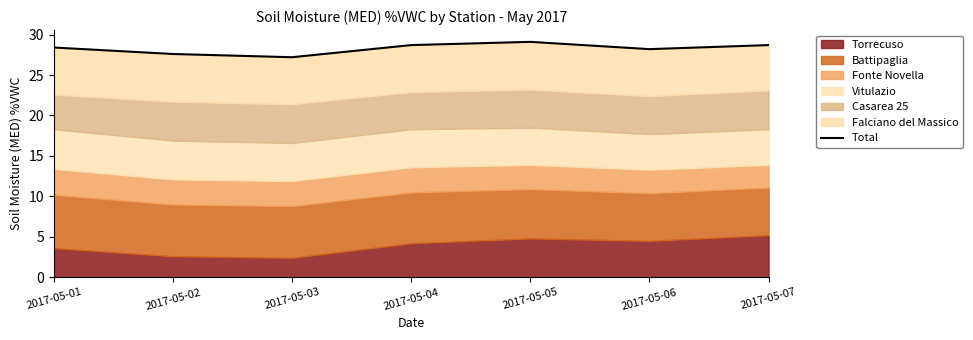

How many interior local peaks (higher than both neighbors) does the data have?

1